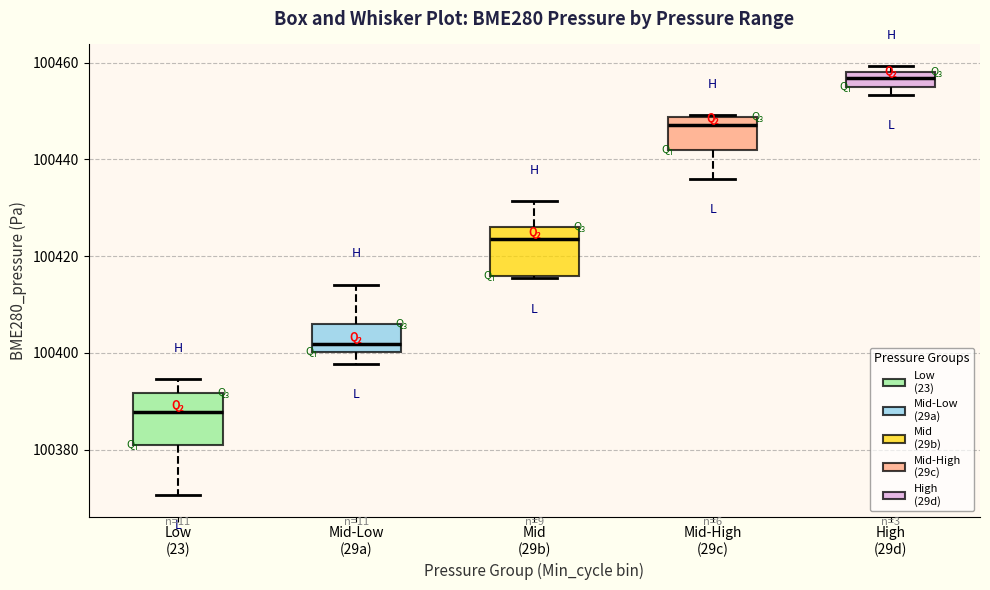

Where is the lower edge of the box for Low (23) on the y-axis? The values are not printed on the chart, so give them approximately, as read against the axis.

100380